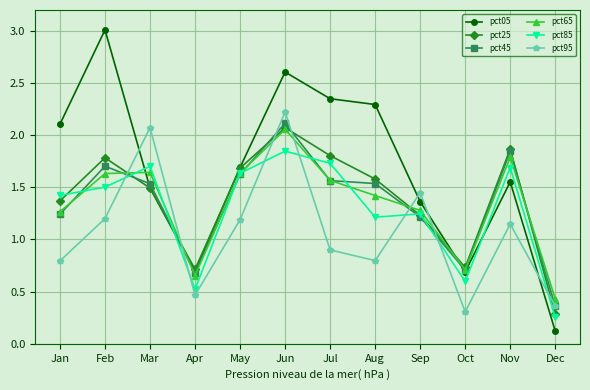

Where does the pct85 series first go above 1?

Jan